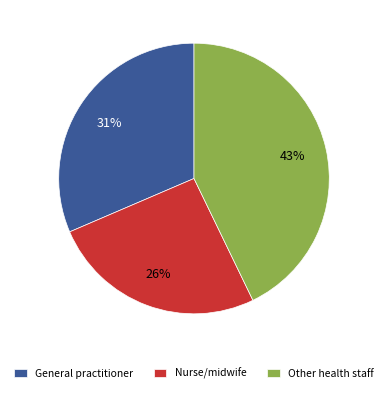

Approximately how many times larger is the value at General practitioner compared to Nurse/midwife?

1.2